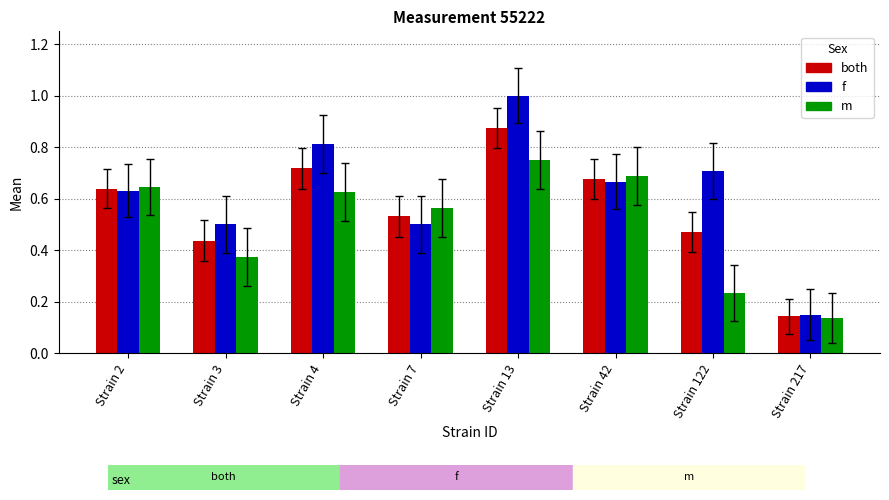

Is it true that both equals 0.2 at Strain 13?

False